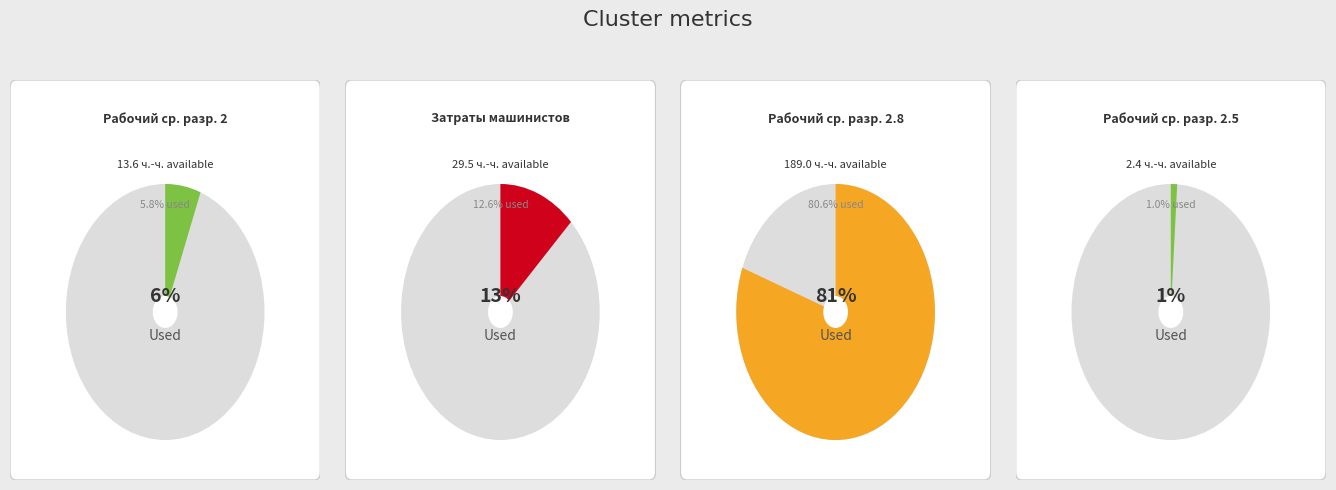

Which slice represents more than half of the pie?

Рабочий среднего разряда 2.8